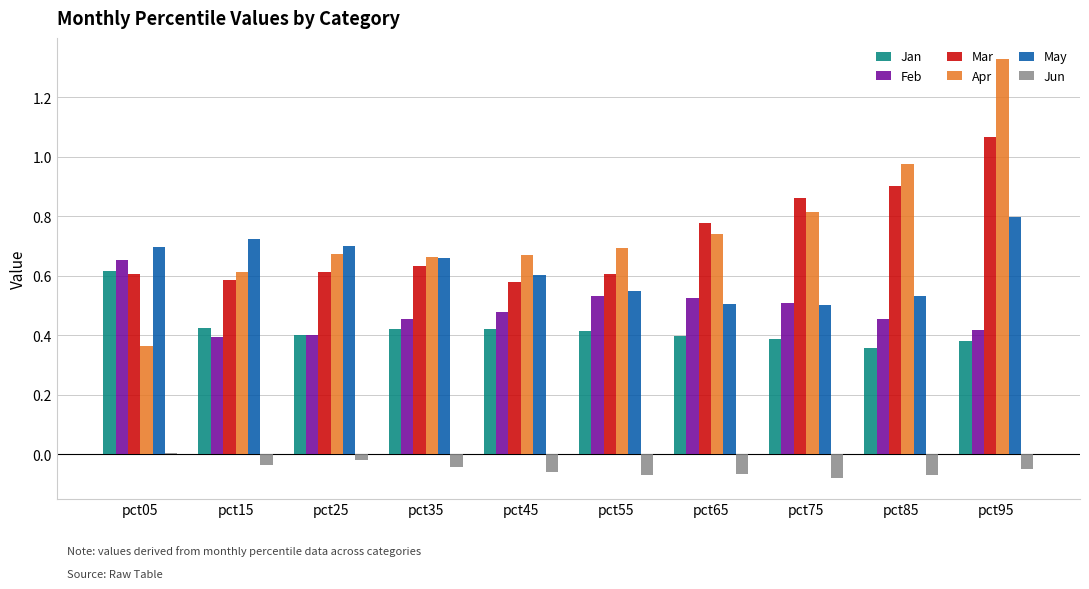

The value of Jan at pct15 is 0.4. True or false?

True